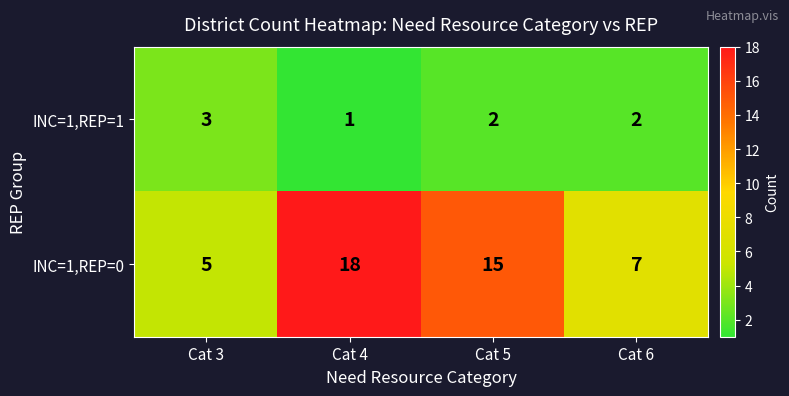

Rank the series by their average value, from lowest to highest.

INC=1,REP=1, INC=1,REP=0